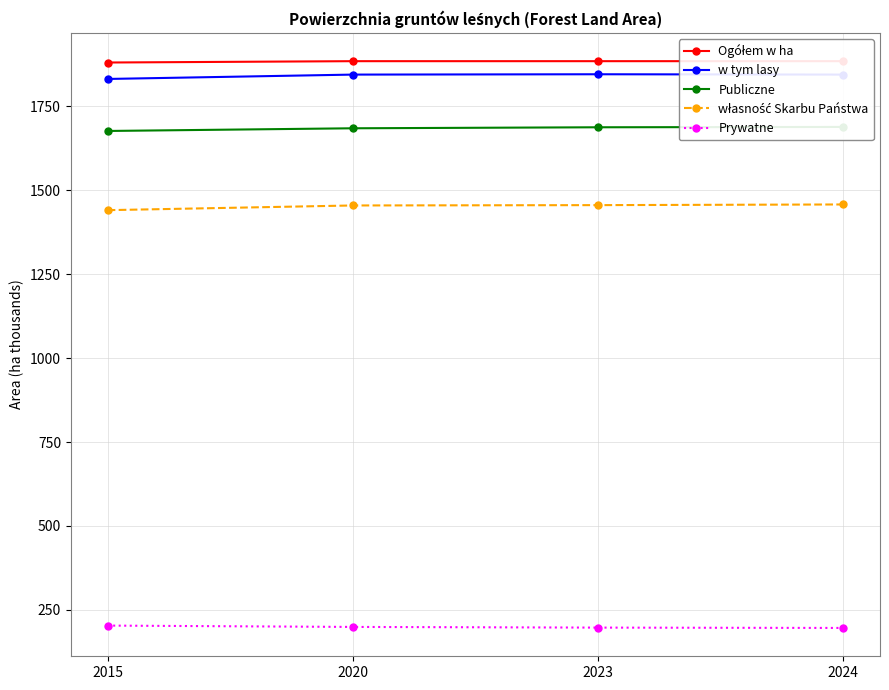

What is the sum of the własność Skarbu Państwa values at 2015 and 2024?

2899